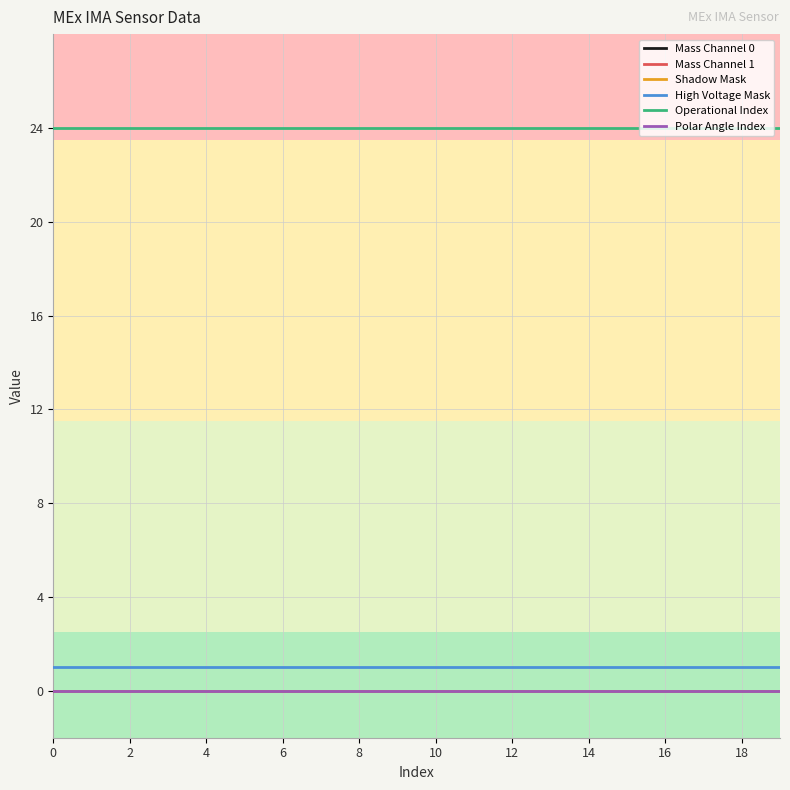

Does the chart display data point markers on the line(s)?

No